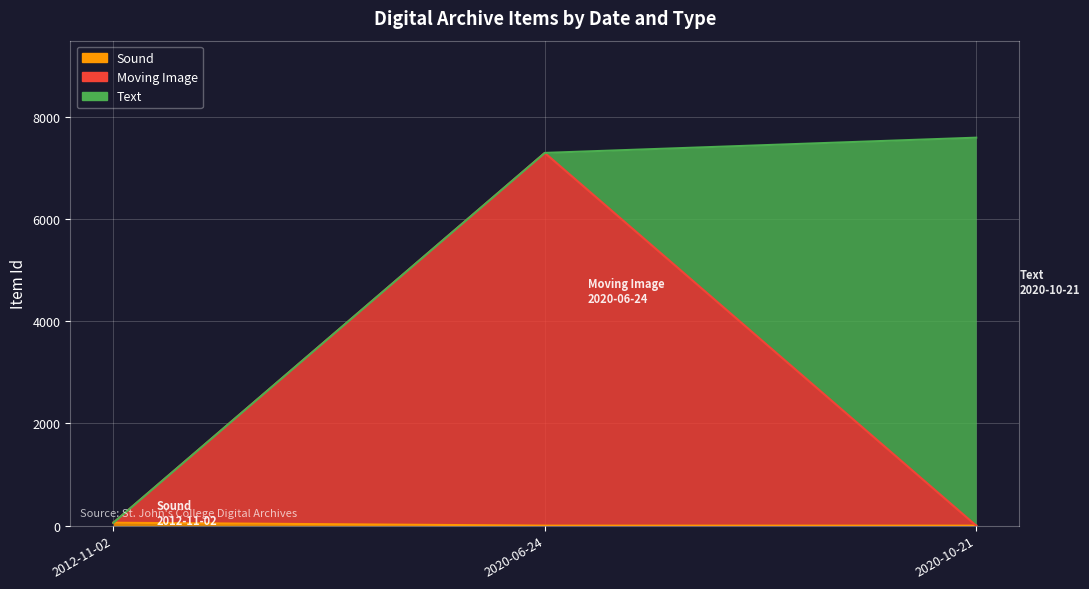

What position from the left is 2020-06-24?

2